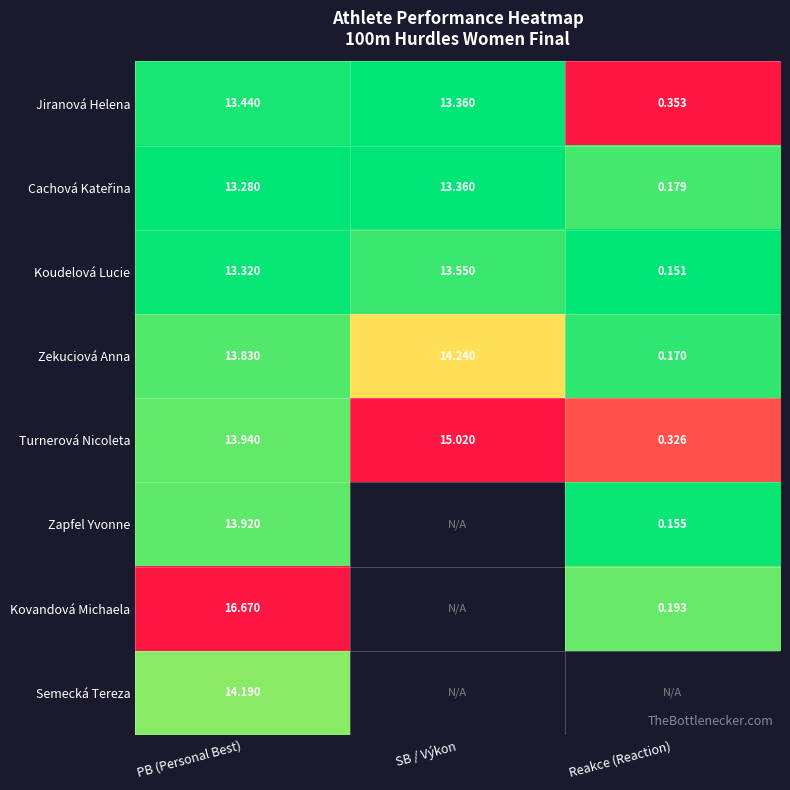

Is the value of Turnerová Nicoleta at SB / Výkon greater than the value of Zapfel Yvonne at Reakce (Reaction)?

Yes